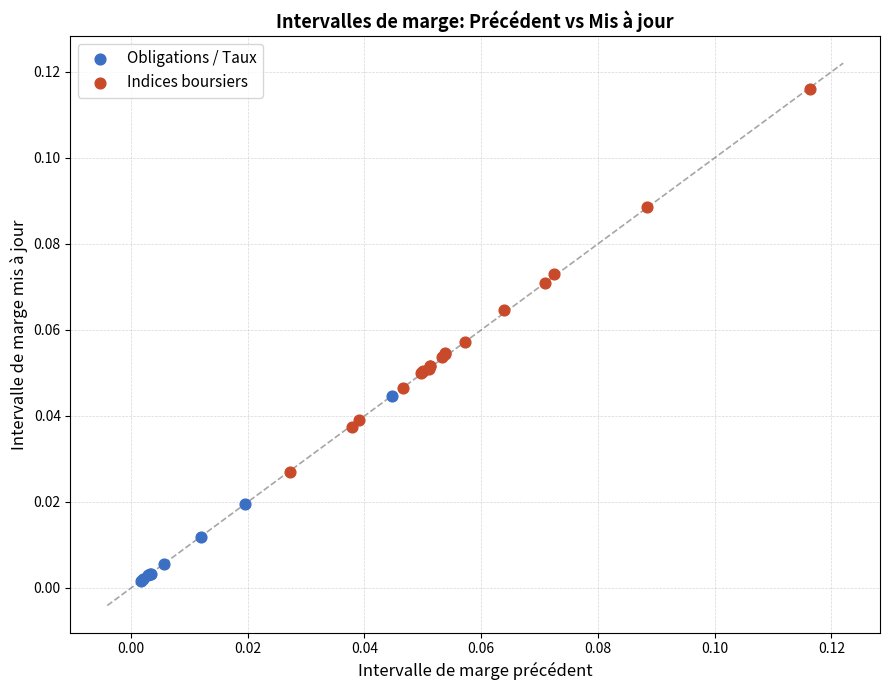

Which series contains the highest Y value?

Indices boursiers